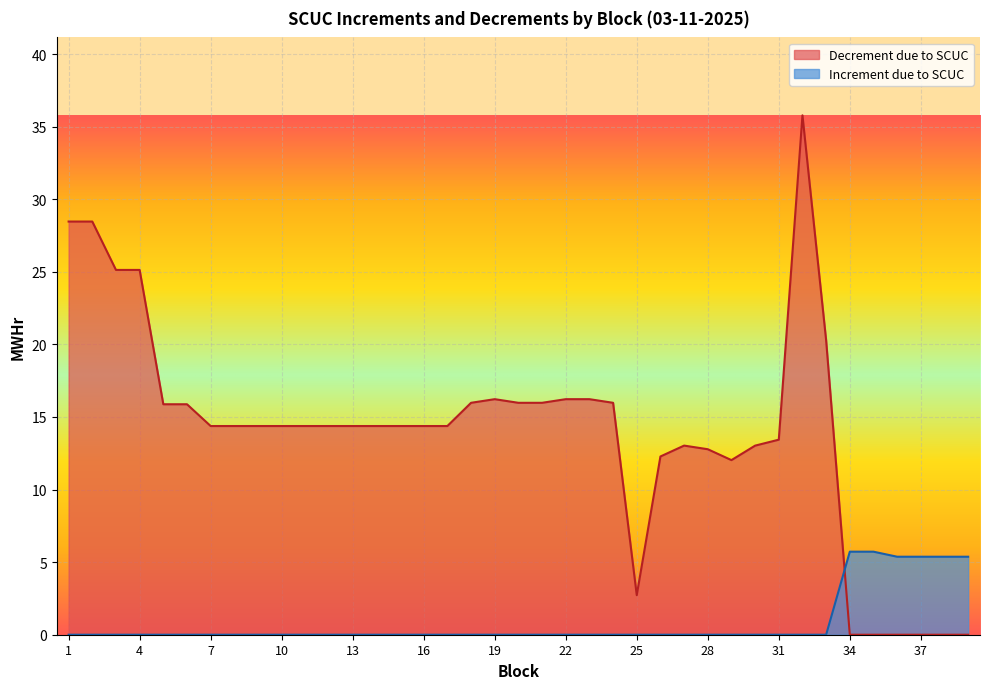

Which series has the widest spread of values?

Decrement due to SCUC